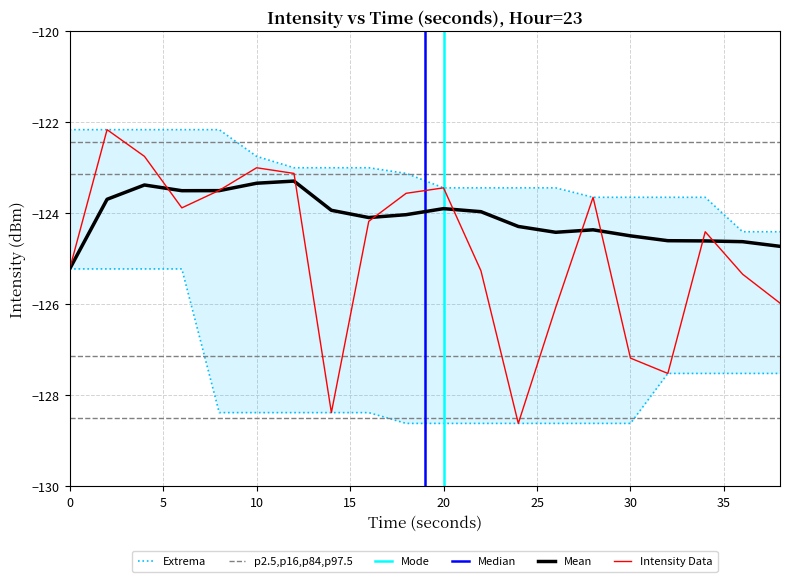

True or false: intensity(dBm) has more than 0 points higher than both neighbors.

True